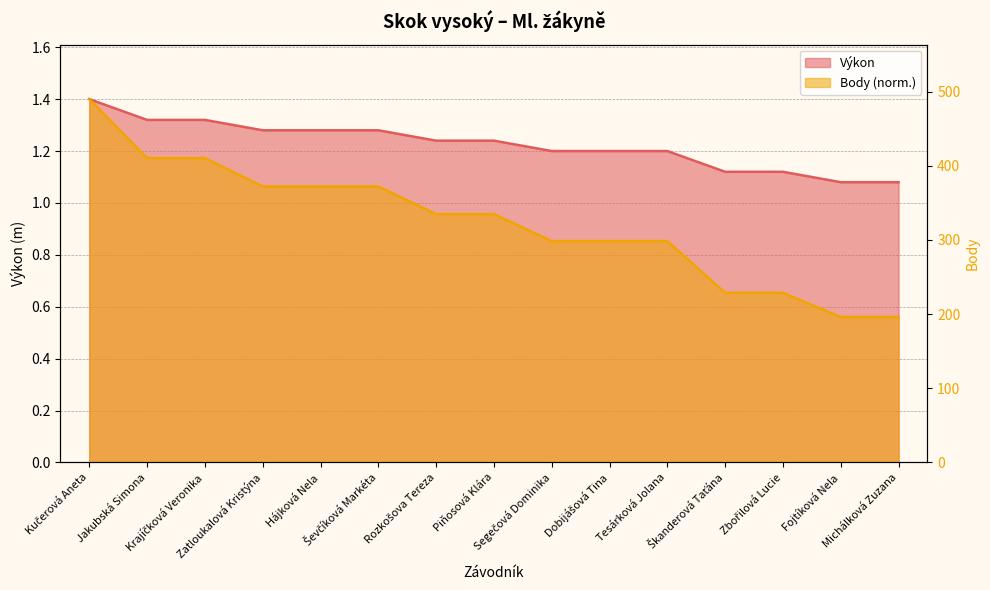

What position from the right is Kučerová Aneta?

15